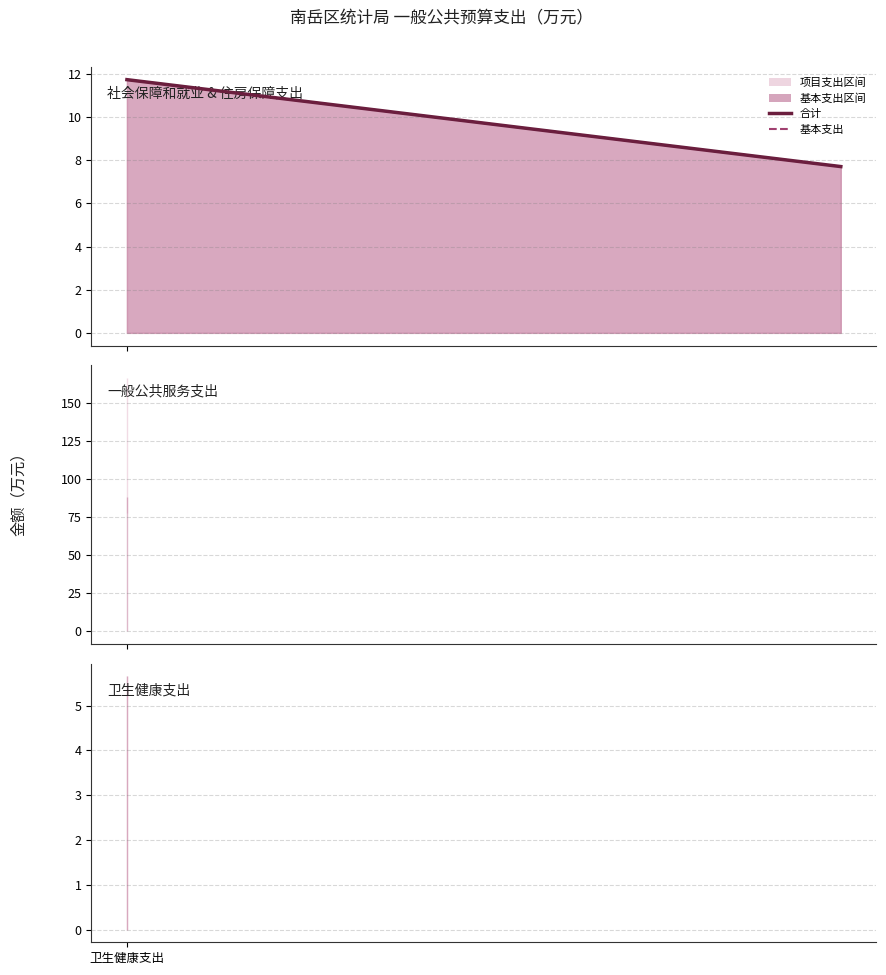

At which category is the sum across all series the highest?

卫生健康支出